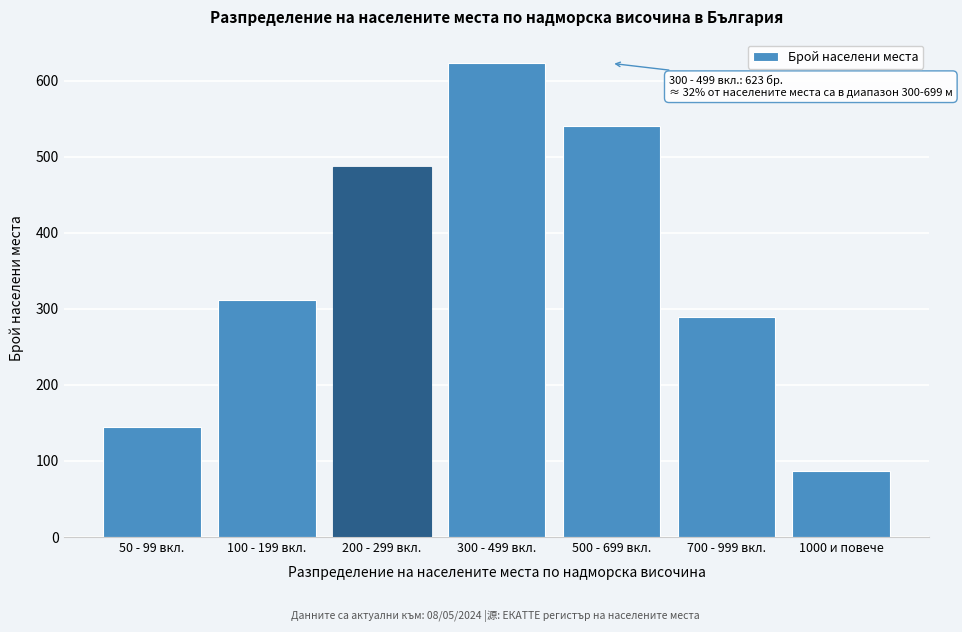

Reading left to right, what are all the values shown in this chart?

50 - 99 вкл.=145	100 - 199 вкл.=312	200 - 299 вкл.=487	300 - 499 вкл.=623	500 - 699 вкл.=541	700 - 999 вкл.=289	1000 и повече=87